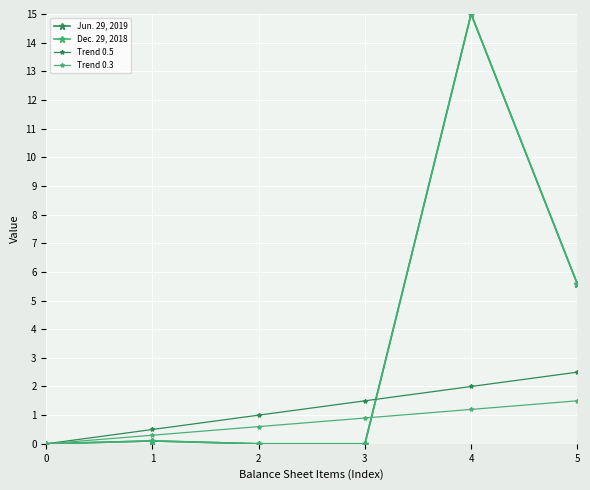

In Dec. 29, 2018, how many points are lower than both neighbors (excluding endpoints)?

1